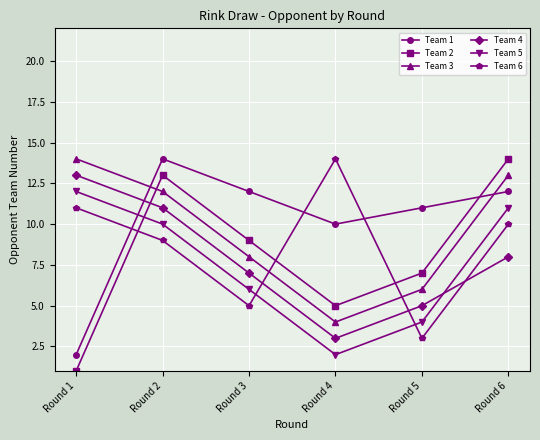

What is the difference between the Team 6 values at Round 4 and Round 2?

5